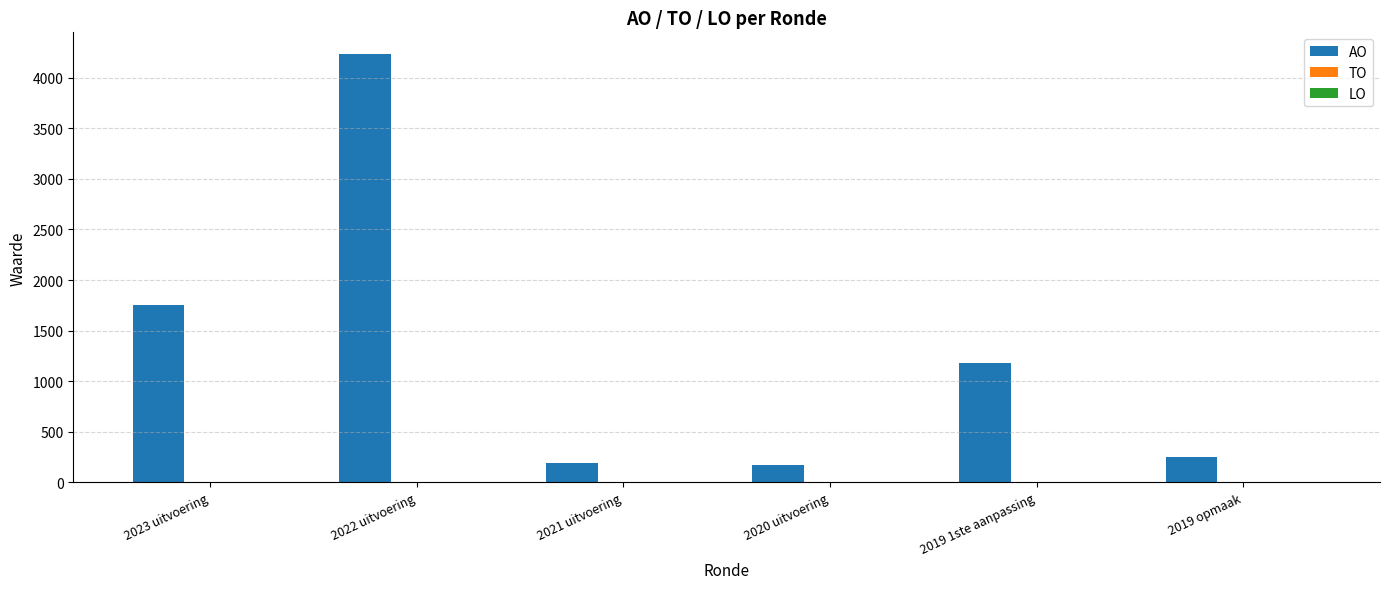

Reading left to right, list all the values displayed in this chart.

1752	4235	194	174	1180	250